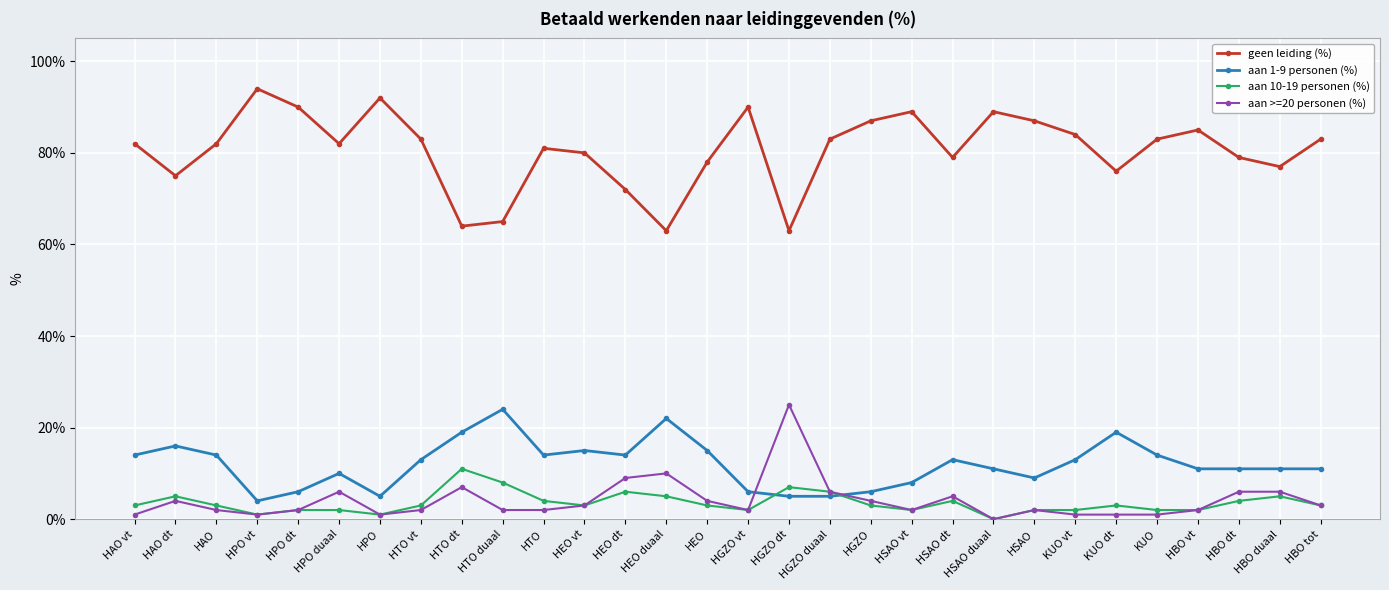

At which category does aan >=20 personen (%) reach its first local valley?

HPO vt